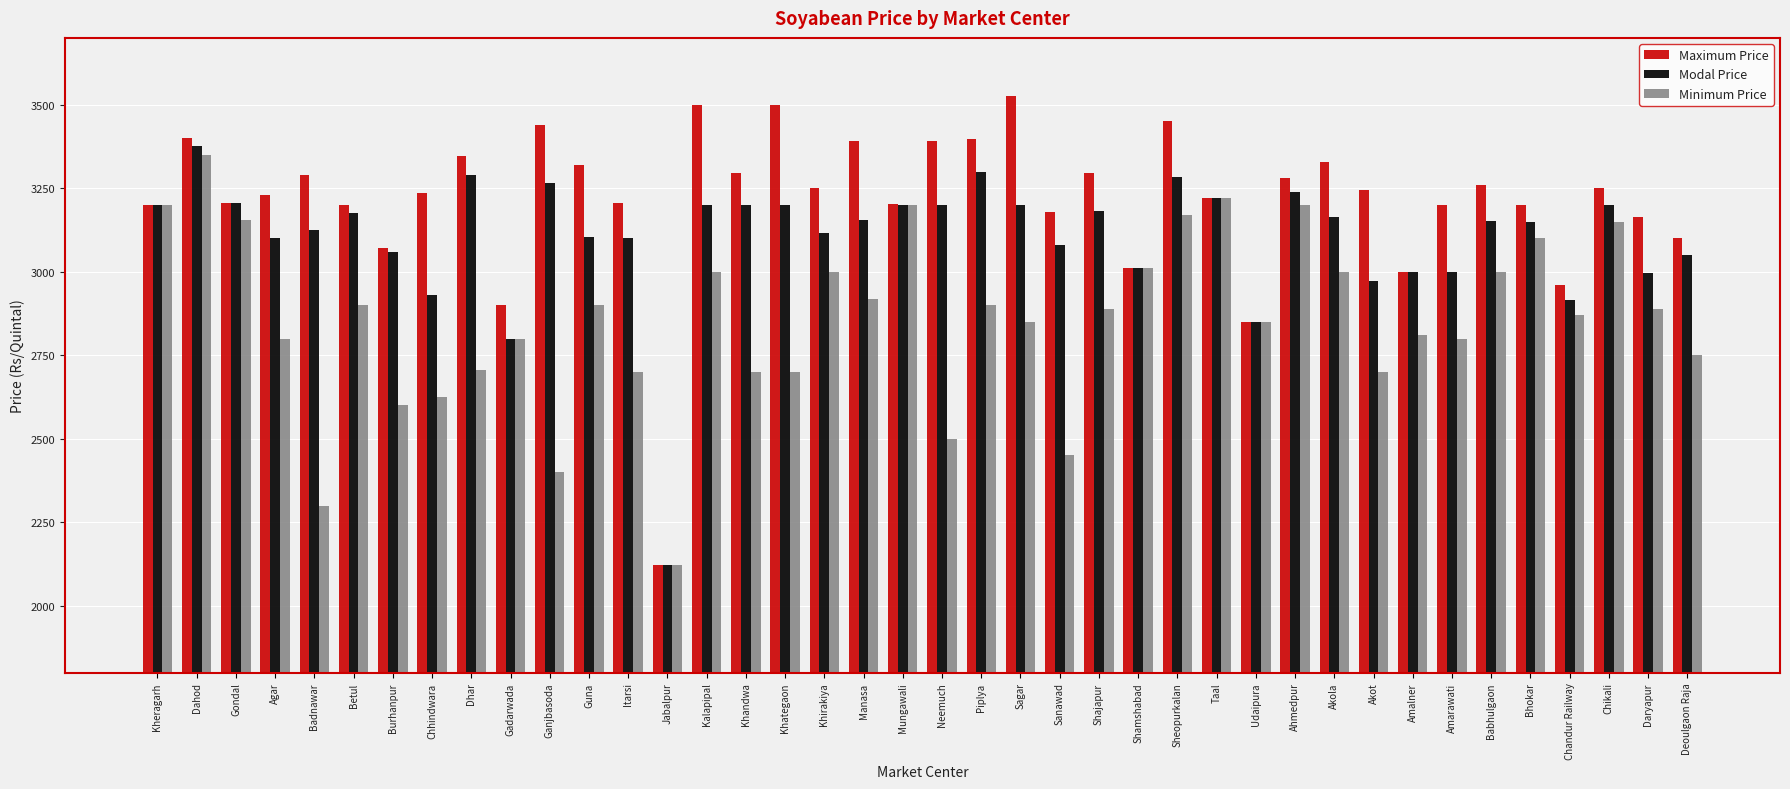

What position from the right is Badnawar?

36